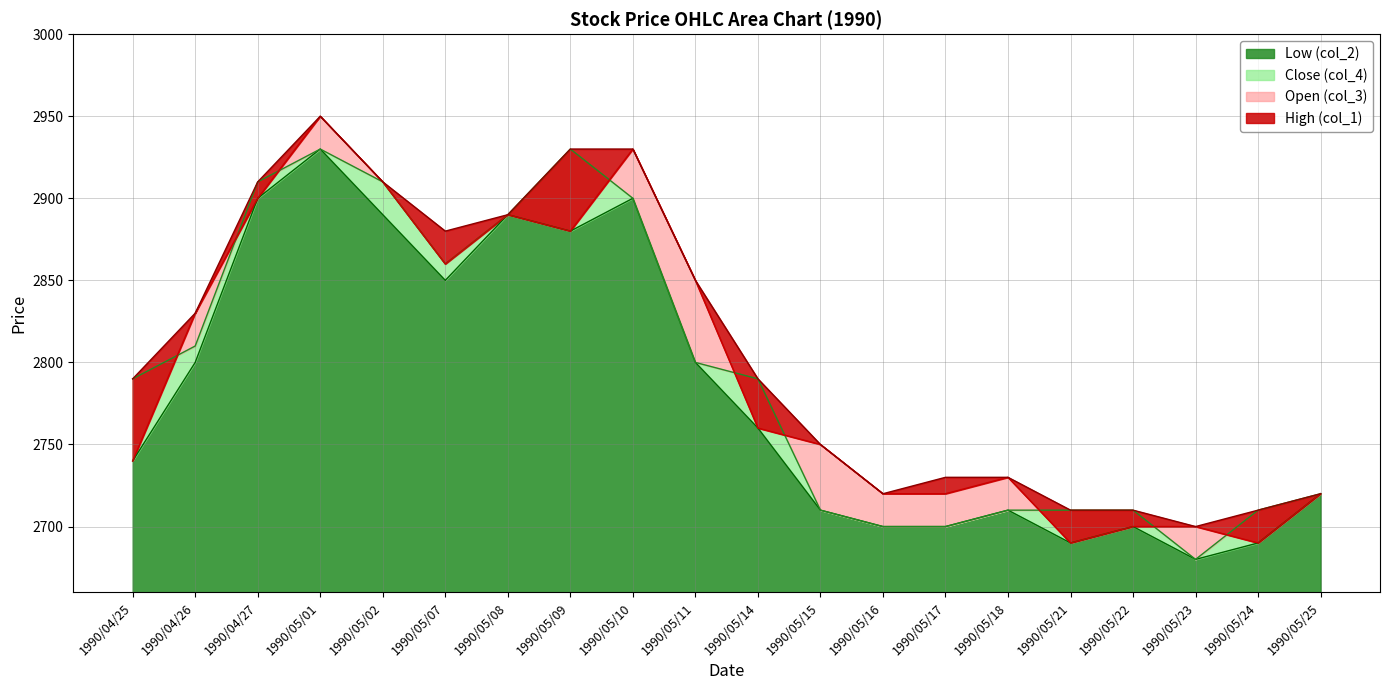

Reading left to right, list all the values displayed in this chart.

Low (col_2): 2740	2800	2900	2930	2890	2850	2890	2880	2900	2800	2760	2710	2700	2700	2710	2690	2700	2680	2690	2720
Close (col_4): 2790	2810	2910	2930	2910	2860	2890	2930	2900	2800	2790	2710	2700	2700	2710	2710	2710	2680	2710	2720
High (col_1): 2790	2830	2910	2950	2910	2880	2890	2930	2930	2850	2790	2750	2720	2730	2730	2710	2710	2700	2710	2720
Open (col_3): 2740	2830	2900	2950	2910	2860	2890	2880	2930	2850	2760	2750	2720	2720	2730	2690	2700	2700	2690	2720